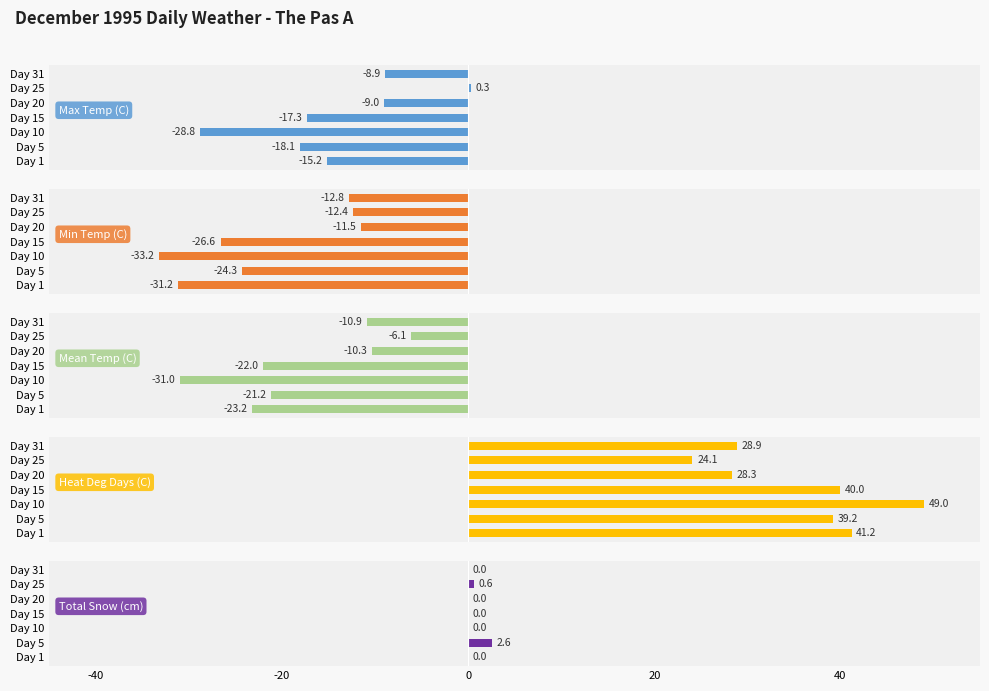

True or false: Mean Temp (C) has a value of -35.4 at Day 15.

False